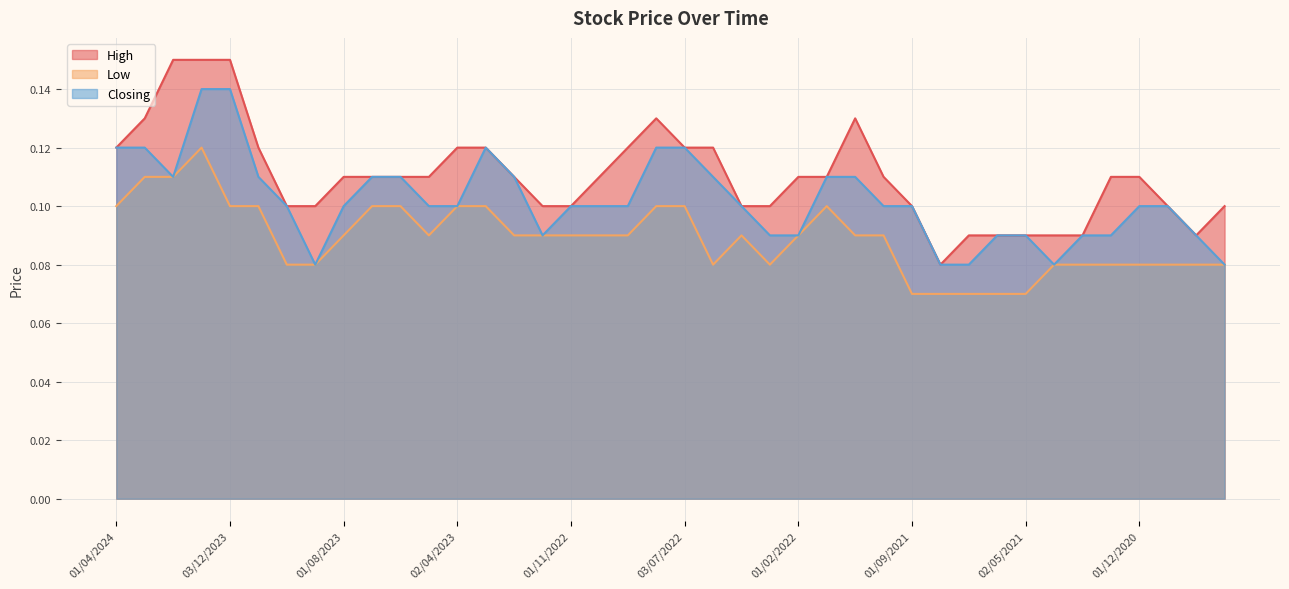

Count the number of data series in this chart.

3